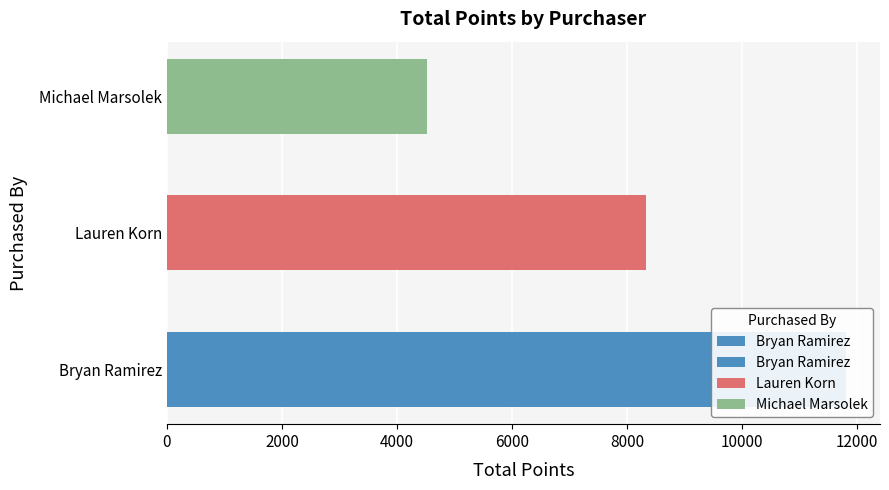

What is the difference between the maximum and minimum values?

7282